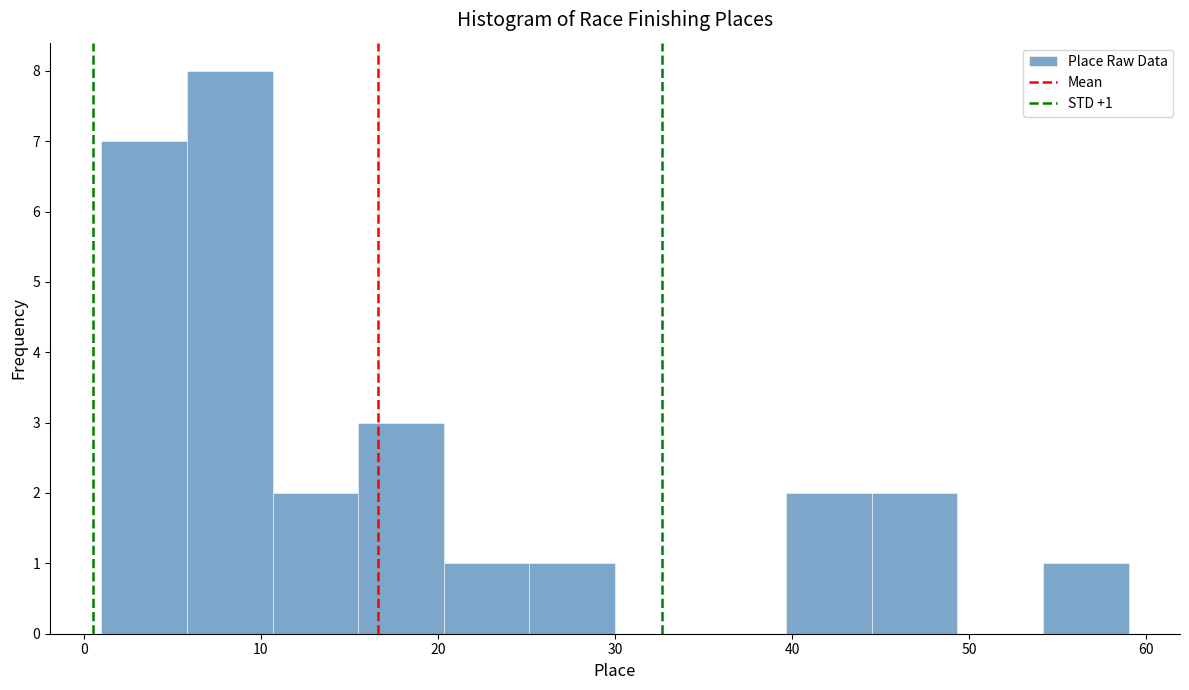

Which range on the x-axis has the tallest bar?

6 to 11